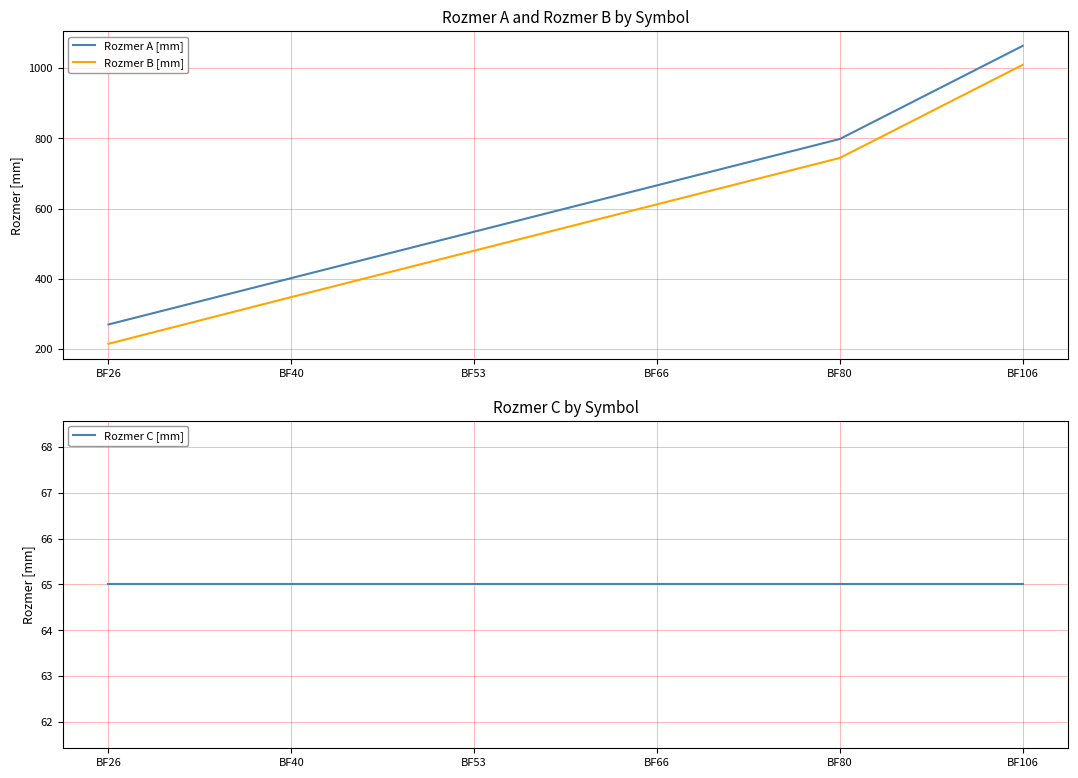

The value of Rozmer B [mm] at BF80 is 992. True or false?

False